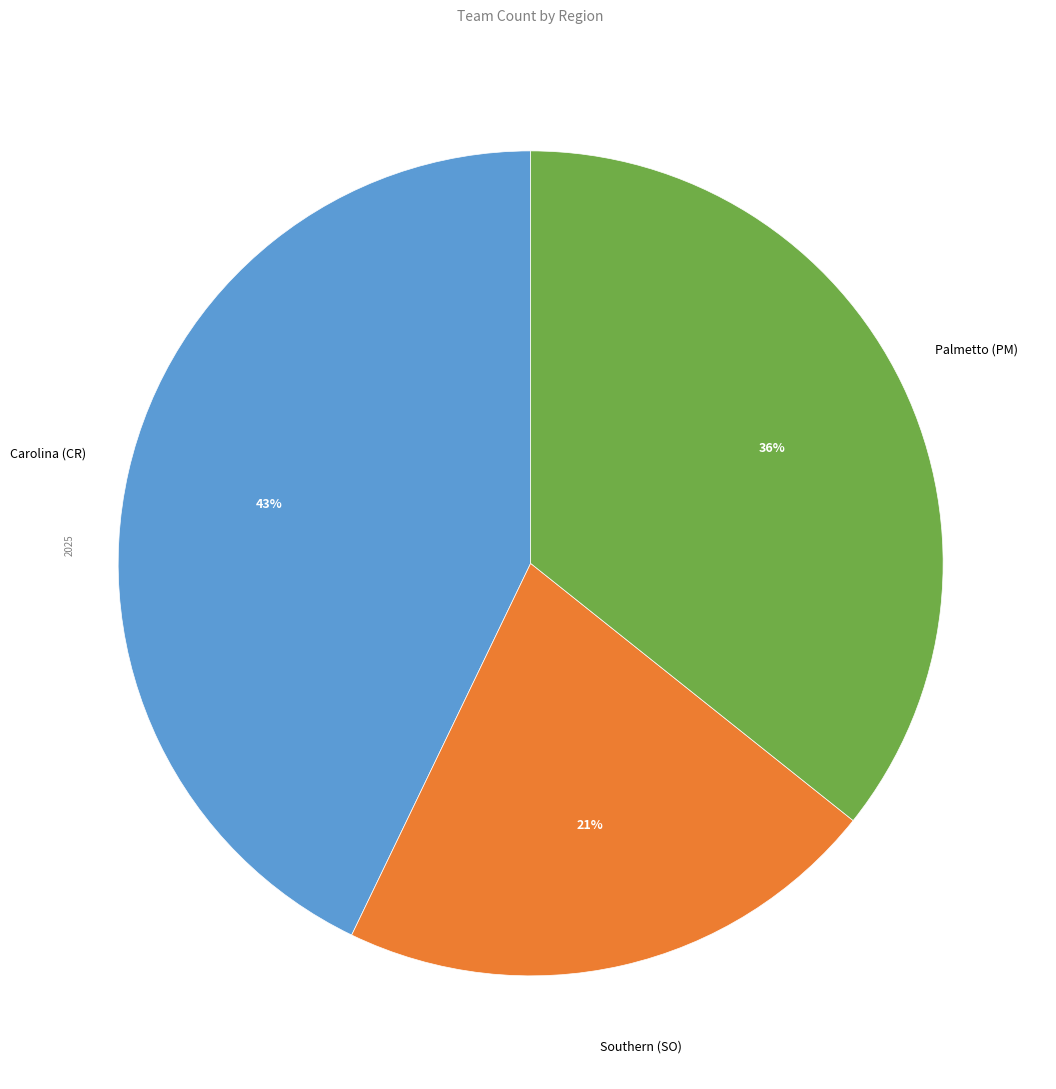

What is the ratio of the value at Palmetto (PM) to the value at Carolina (CR)?

0.8